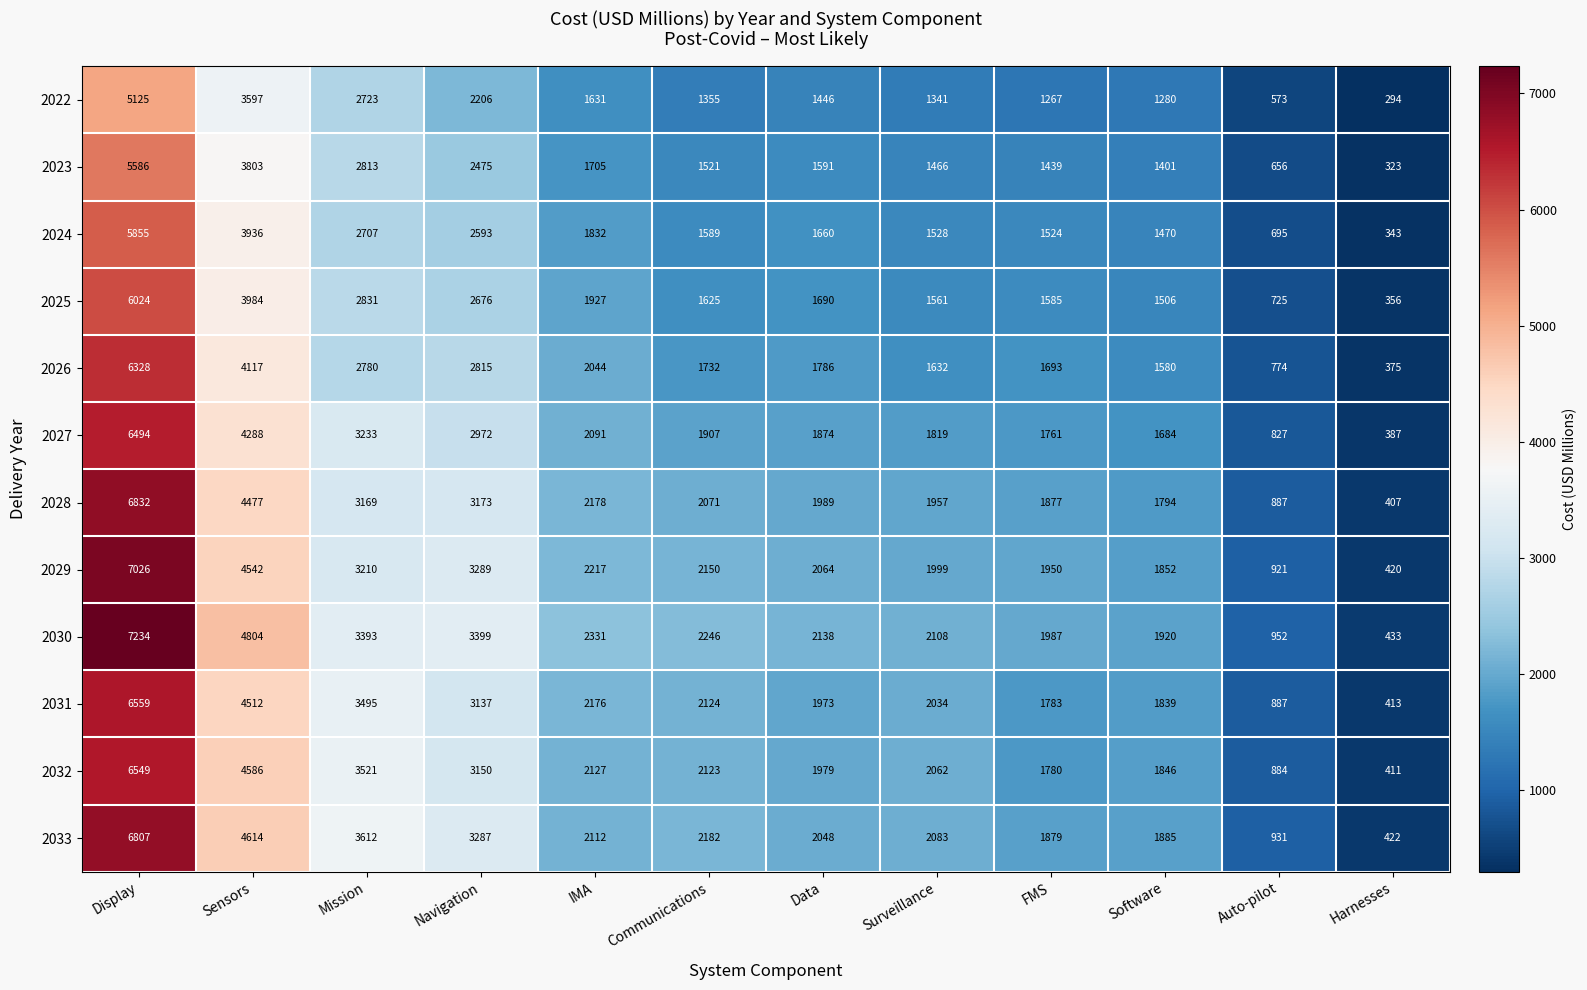

True or false: 2022 has a value of 294 at Harnesses.

True